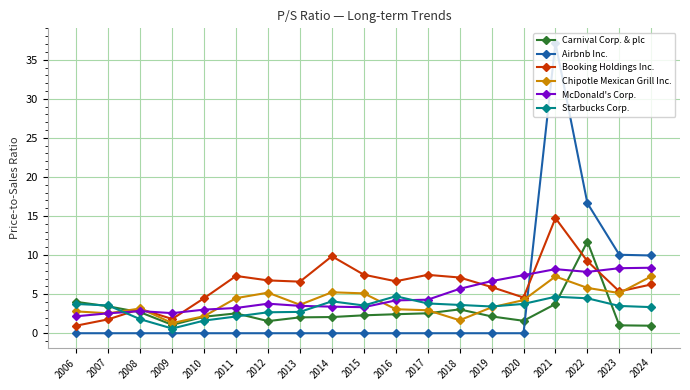

Which series has the widest spread of values?

Airbnb Inc.